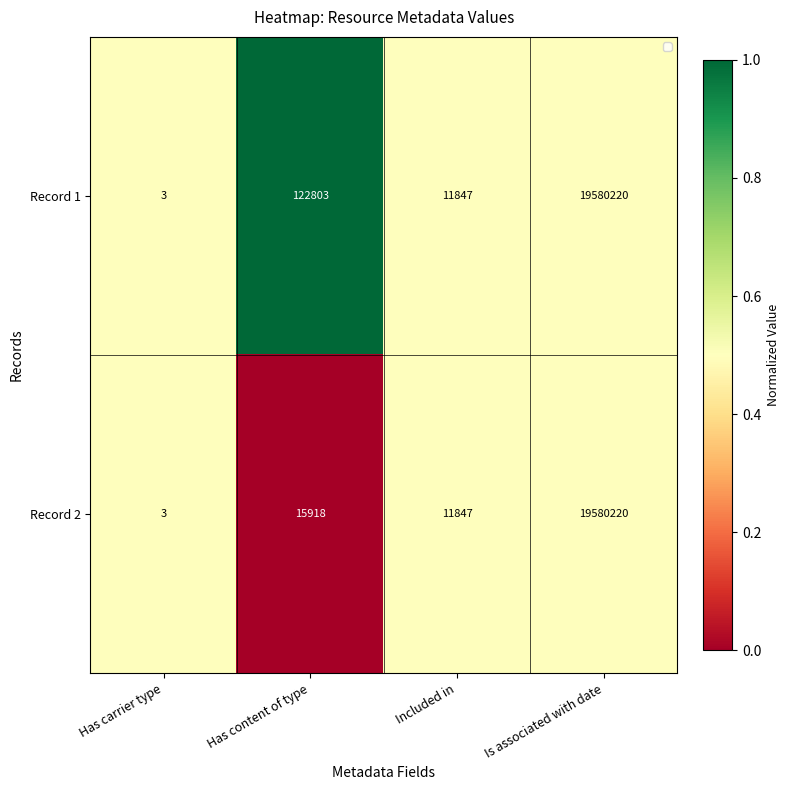

How many distinct data groups are displayed?

2